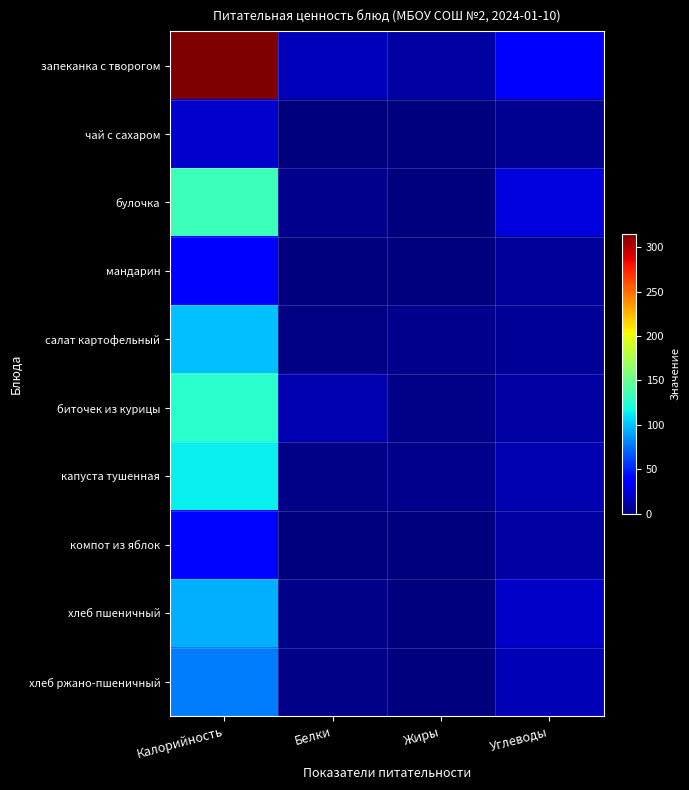

Reading left to right, what are all the values shown in this chart?

запеканка с творогом: Калорийность=315.1	Белки=17.1	Жиры=10.9	Углеводы=37.3
чай с сахаром: Калорийность=21.4	Белки=0.1	Жиры=0.0	Углеводы=5.2
булочка: Калорийность=133.0	Белки=3.9	Жиры=1.2	Углеводы=26.7
мандарин: Калорийность=38.5	Белки=0.9	Жиры=0.2	Углеводы=8.2
салат картофельный: Калорийность=98.5	Белки=1.7	Жиры=4.3	Углеводы=6.2
биточек из курицы: Калорийность=126.5	Белки=14.3	Жиры=3.2	Углеводы=10.0
капуста тушенная: Калорийность=113.5	Белки=3.6	Жиры=4.5	Углеводы=14.6
компот из яблок: Калорийность=41.6	Белки=0.2	Жиры=0.1	Углеводы=9.9
хлеб пшеничный: Калорийность=93.8	Белки=3.0	Жиры=0.3	Углеводы=19.7
хлеб ржано-пшеничный: Калорийность=78.2	Белки=2.6	Жиры=0.5	Углеводы=15.8